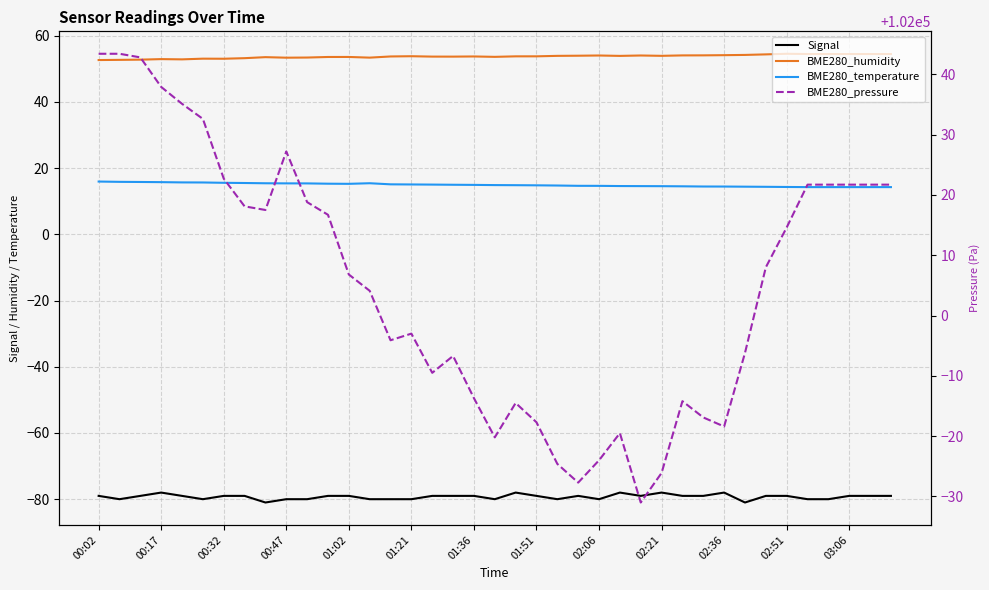

What is the label of the 31st point from the right?

02:06